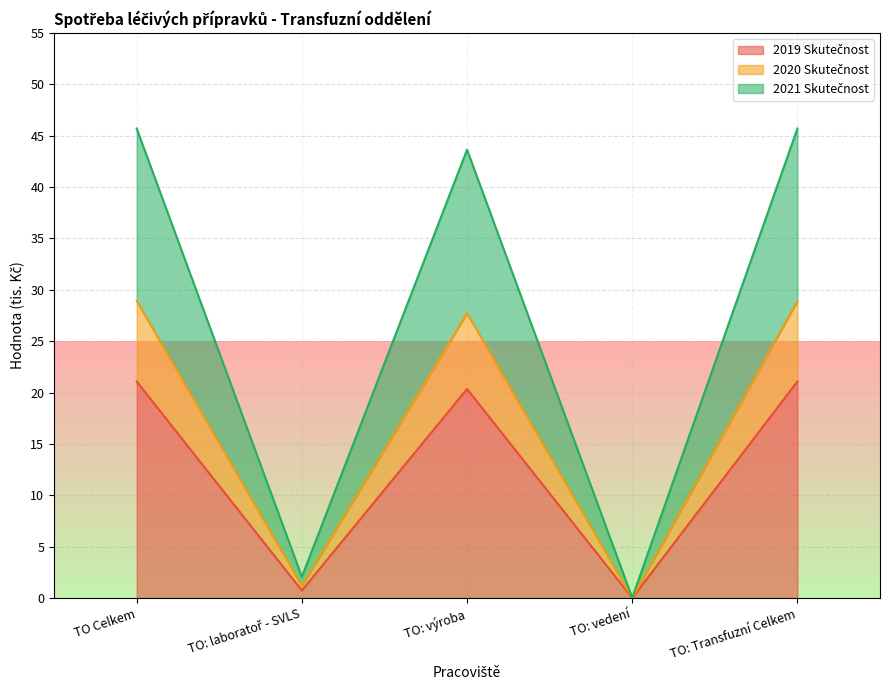

Between TO: laboratoř - SVLS and TO: výroba, which is larger?

TO: výroba